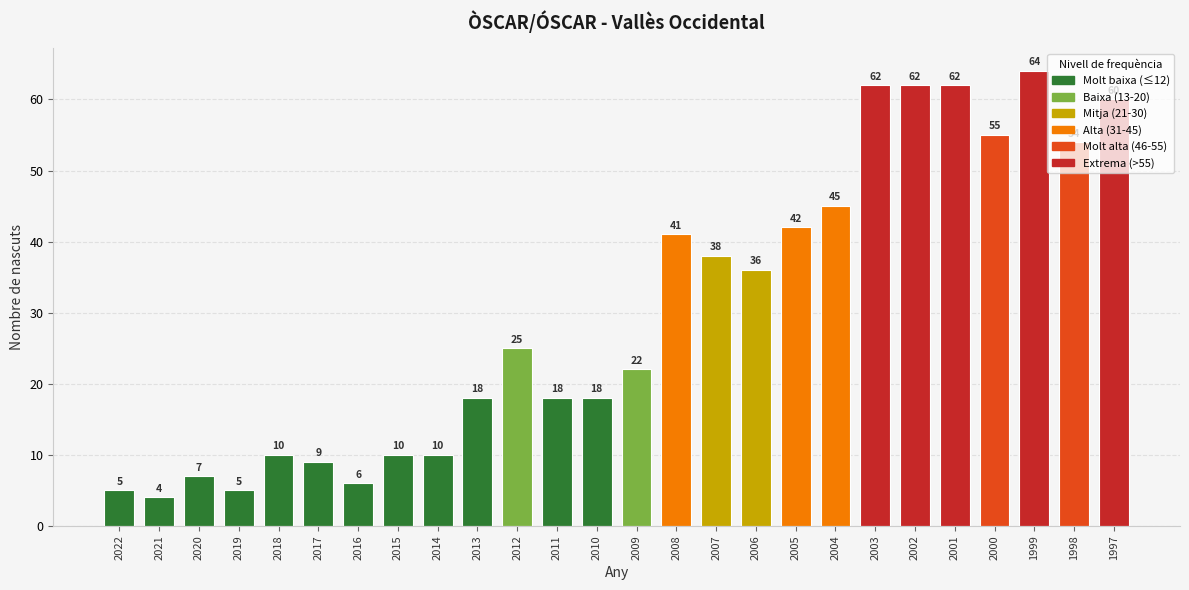

What is the difference between the values at 1997 and 2012?

35